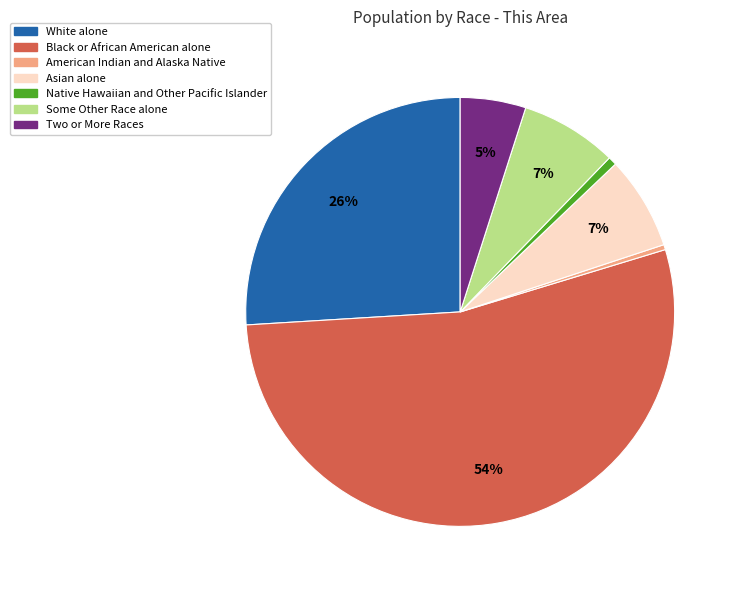

The Asian alone slice represents 1% of the pie. True or false?

False